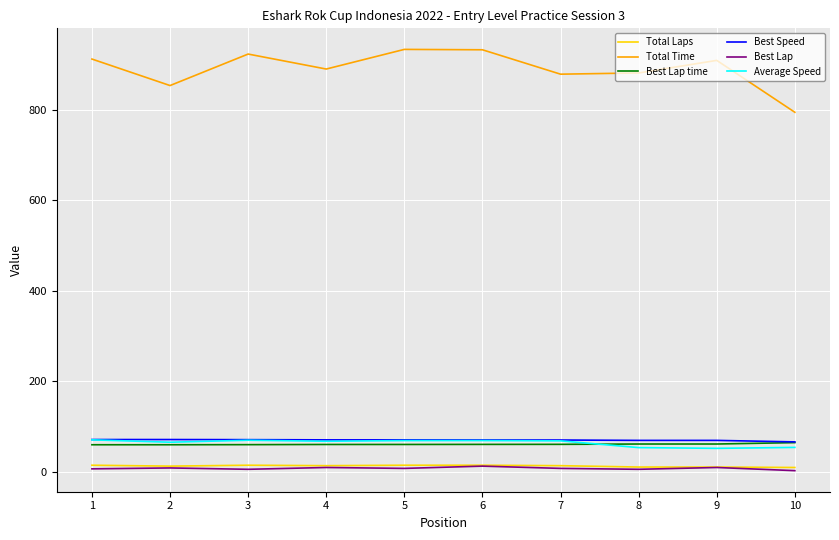

True or false: Total Time and Best Speed cross at least once.

False